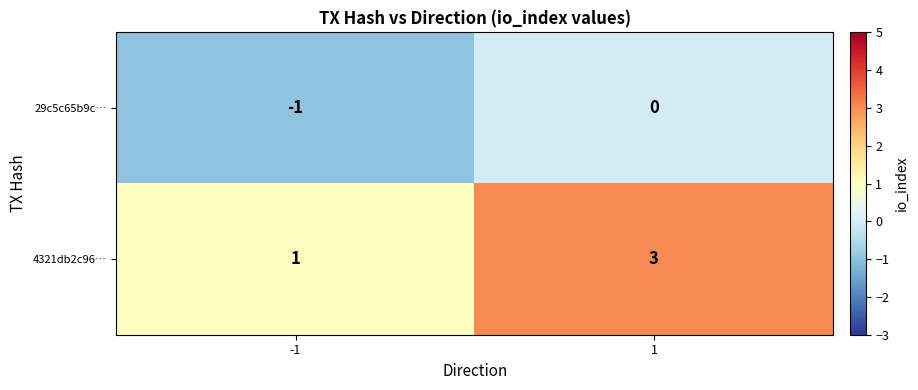

Which series has the widest spread of values?

4321db2c96…